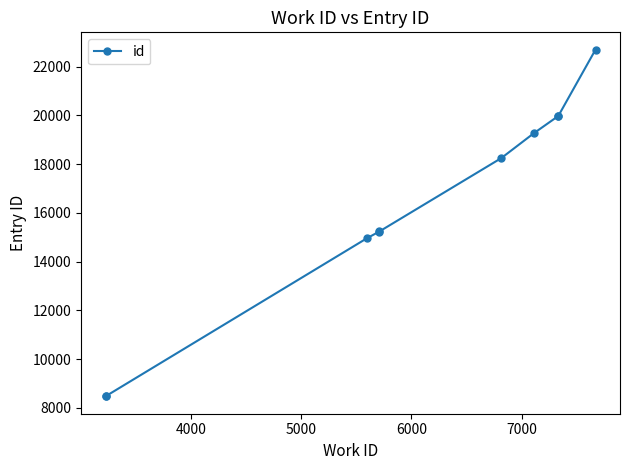

What is the difference between the maximum and minimum values?

14230